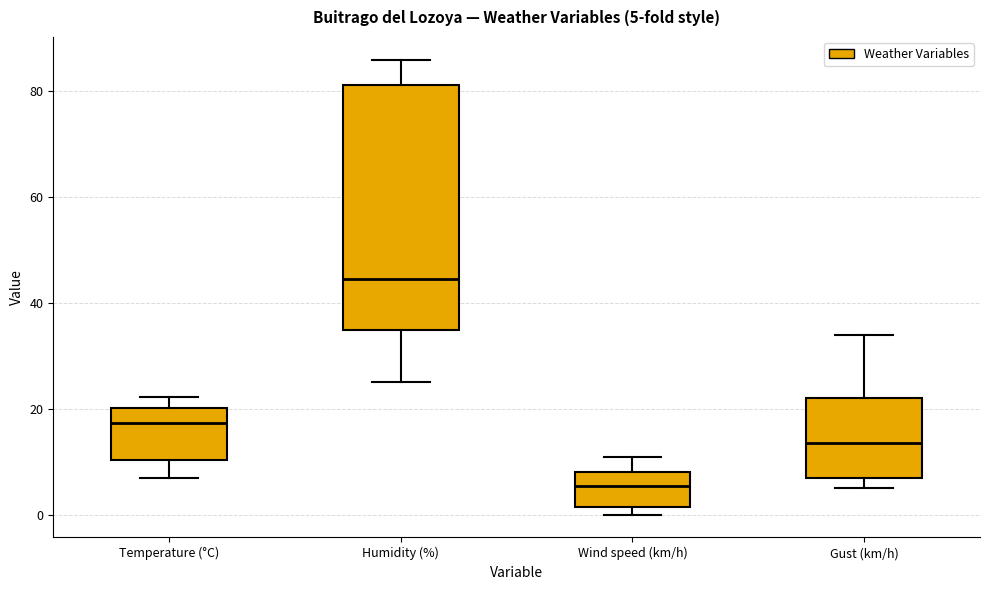

Which box is the tallest, from its lower edge to its upper edge?

Humidity (%)